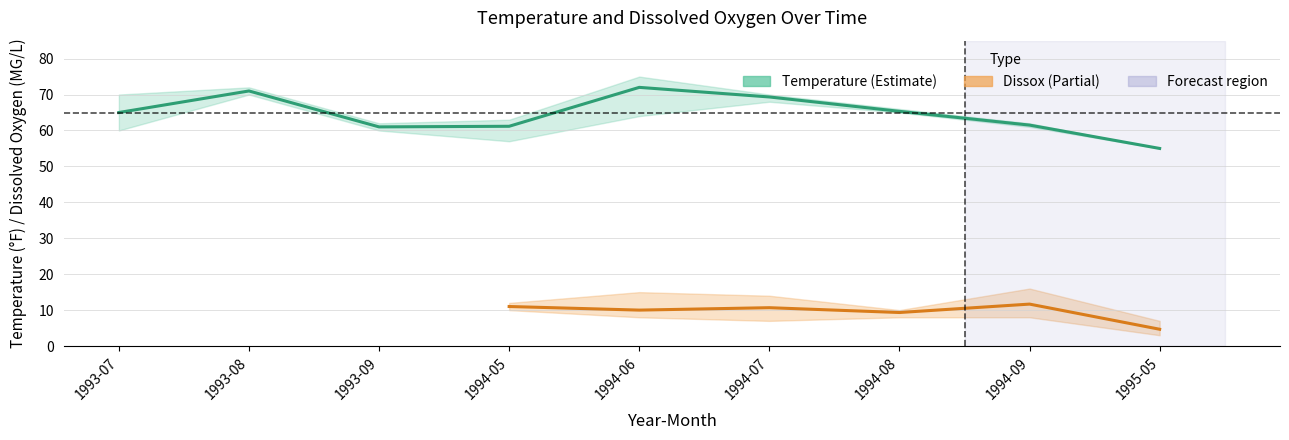

Which series has the widest spread of values?

Temperature_upper